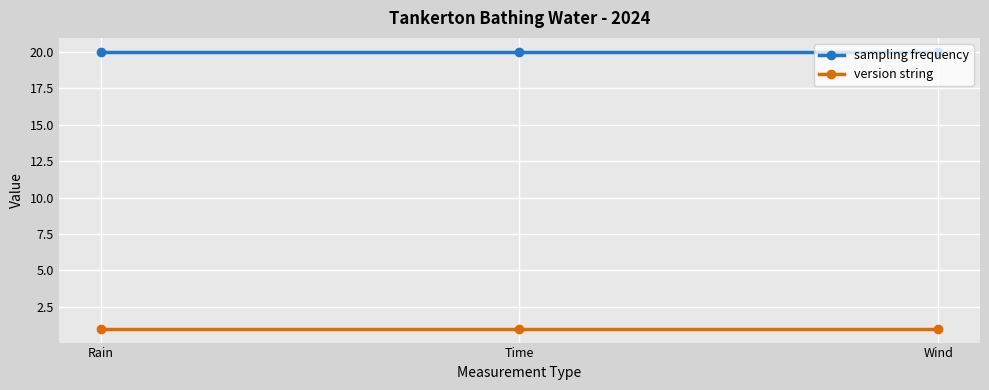

At Time, list the series in order from largest to smallest.

sampling frequency, version string